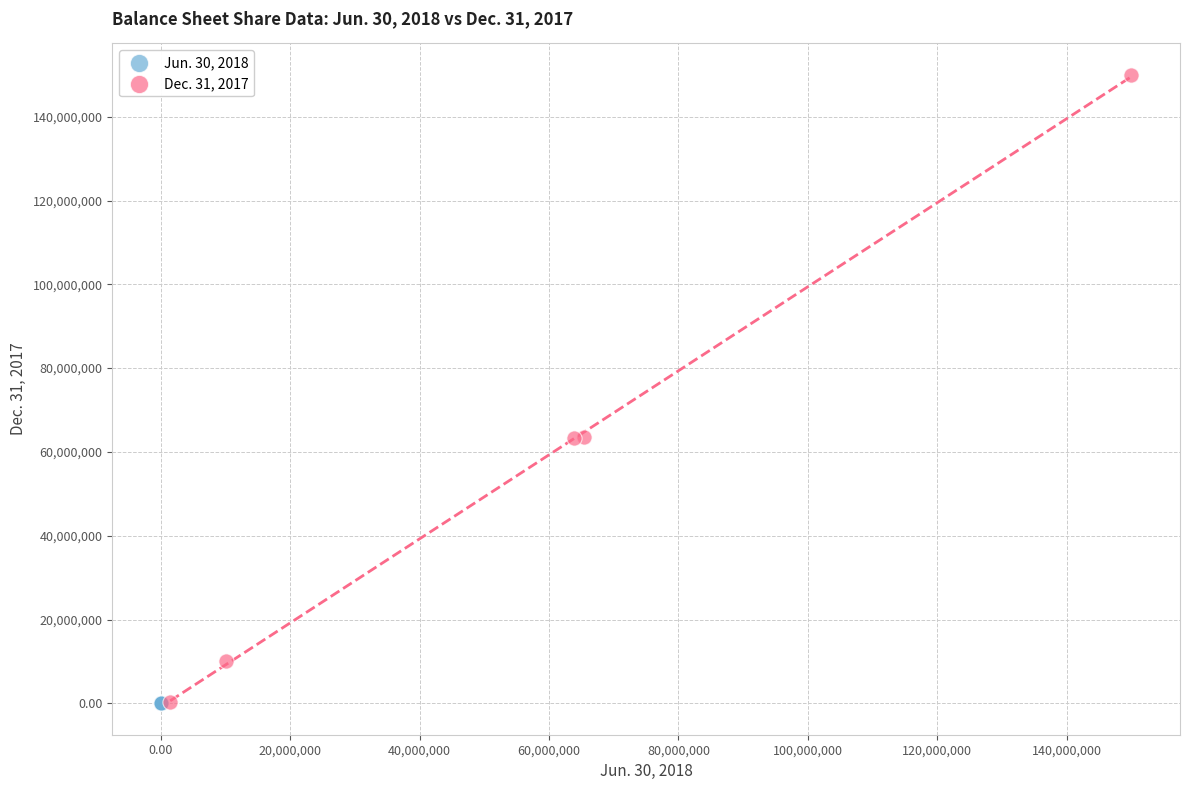

What are all the series names shown in the legend?

Jun. 30, 2018, Dec. 31, 2017